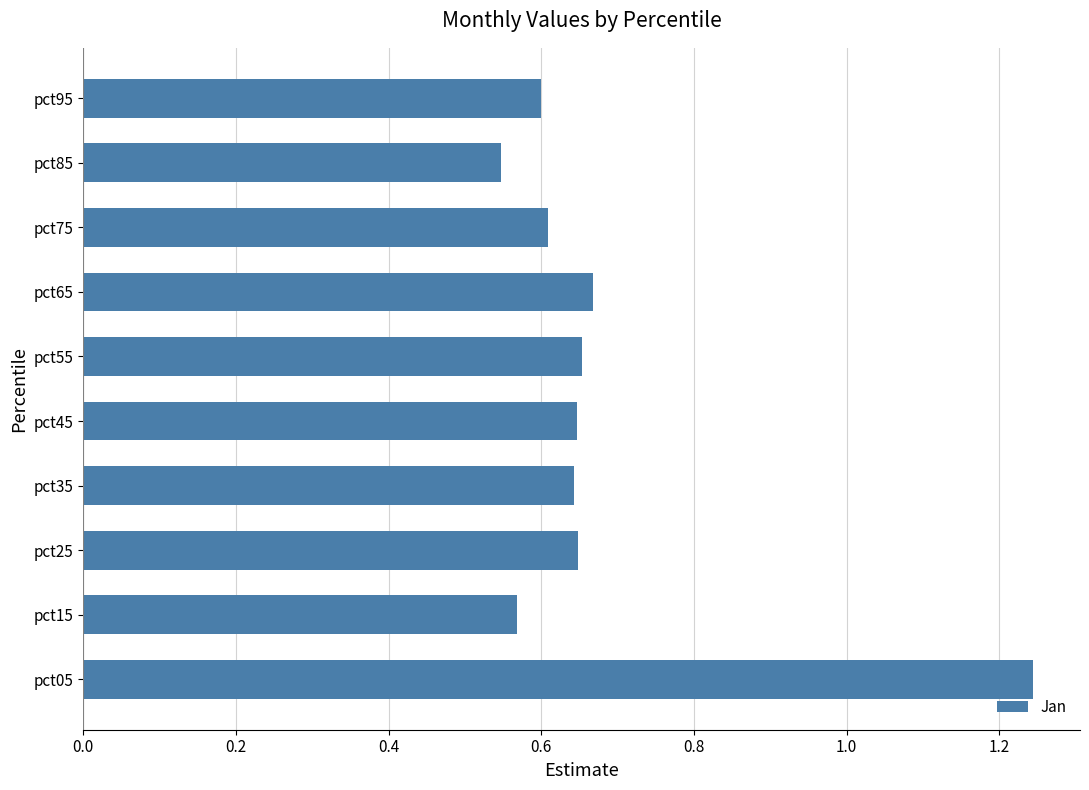

Which has a higher value, pct55 or pct15?

pct55